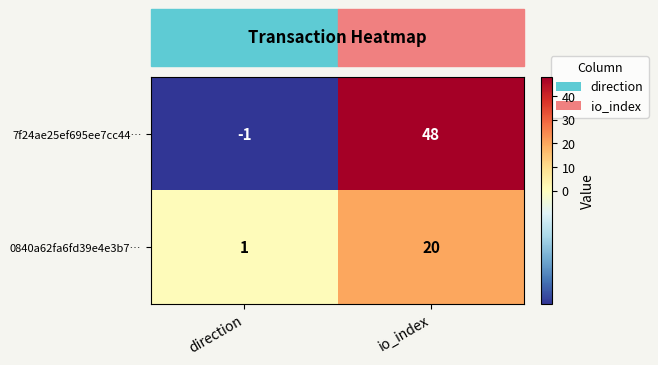

What is the greatest value displayed?

48